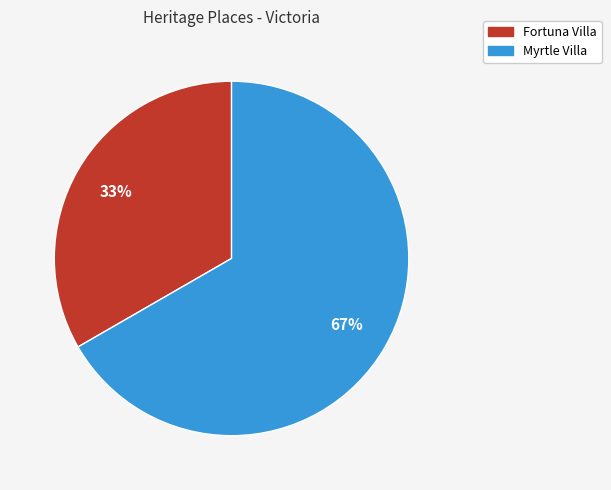

Count the number of slices in the pie.

2